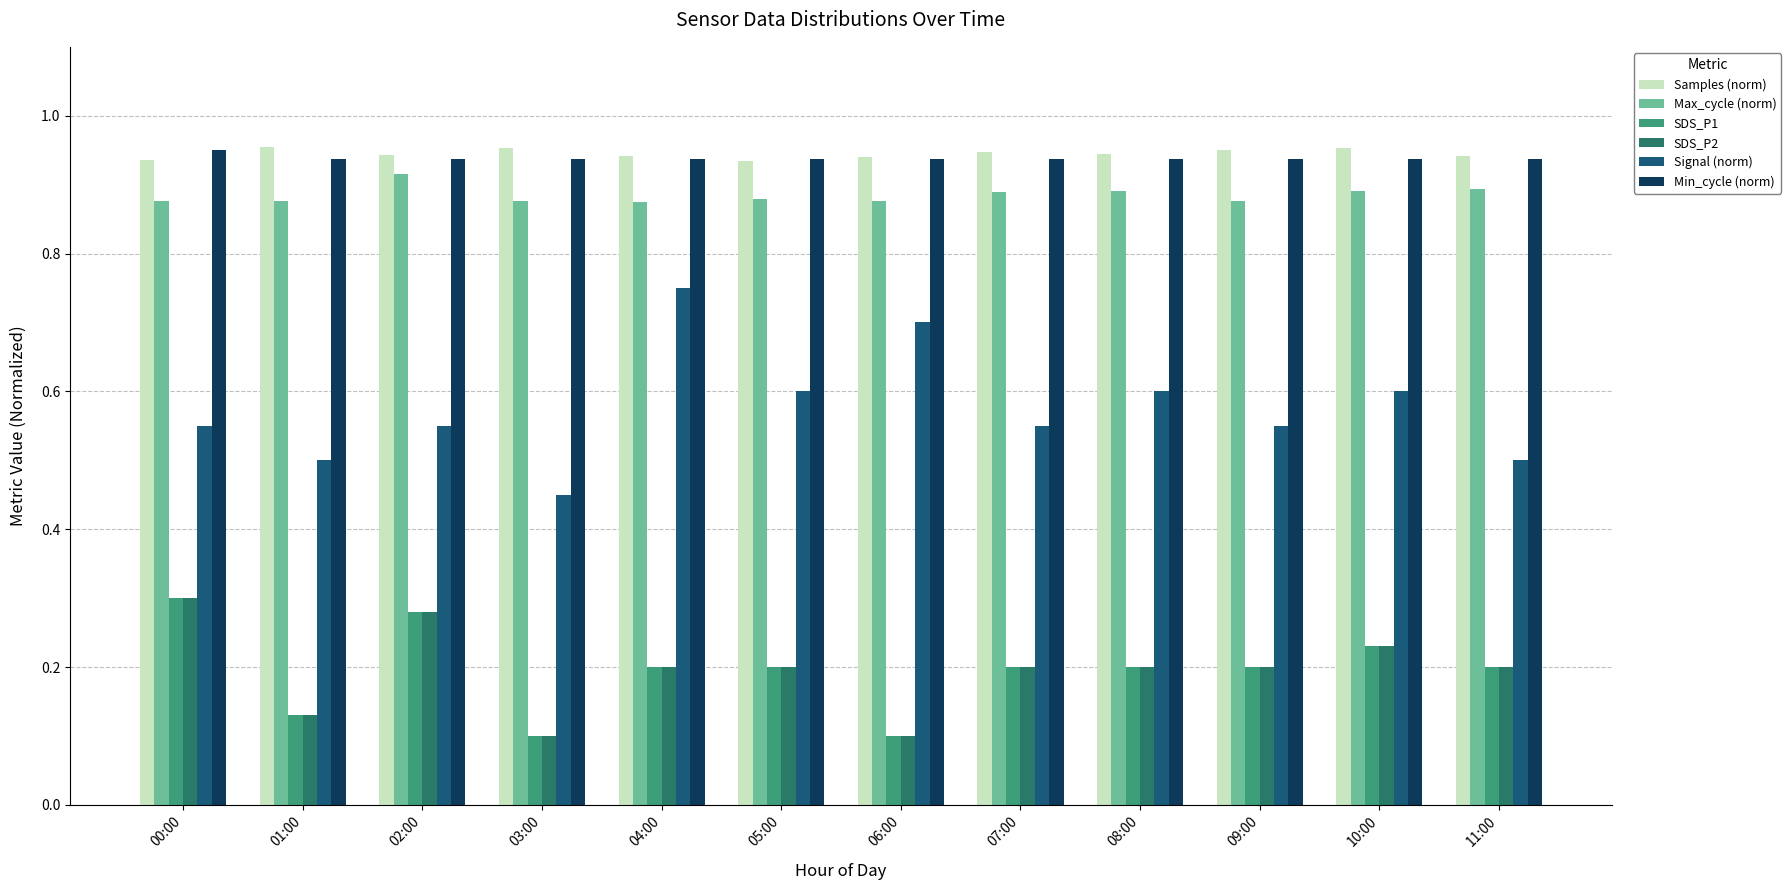

At which label does Max_cycle (norm) reach its minimum?

04:00